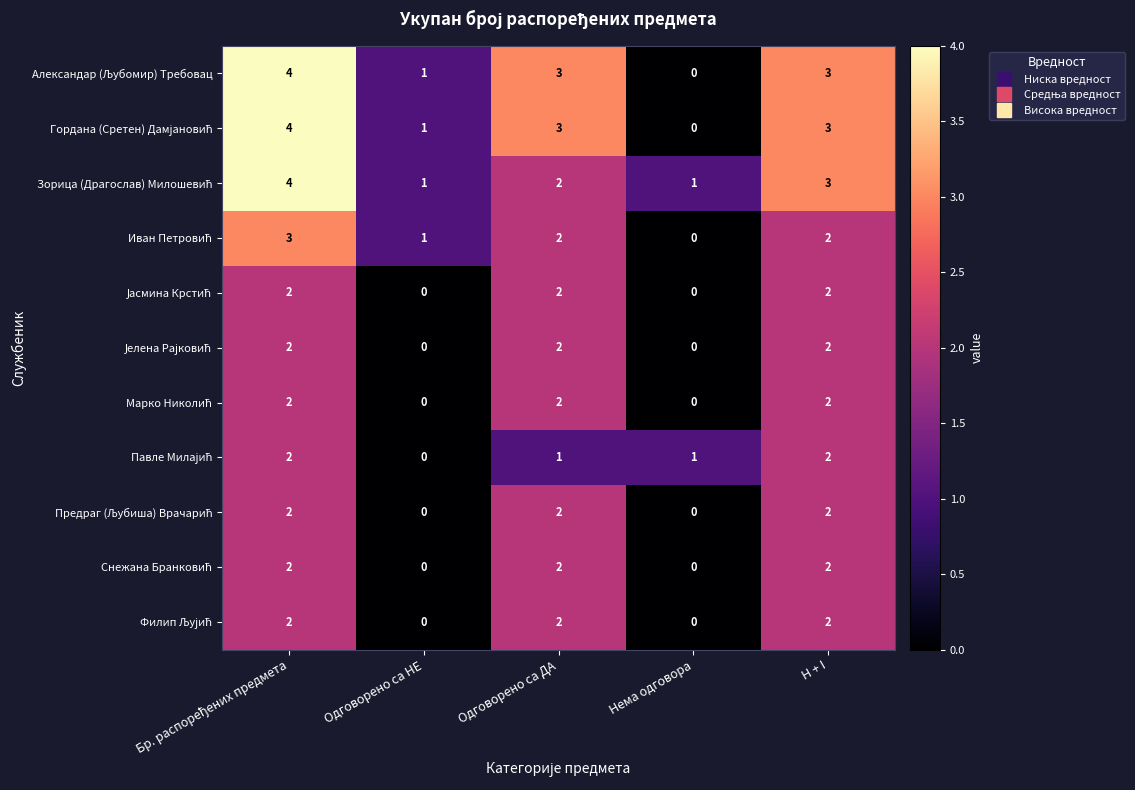

What is the maximum value shown in the chart?

4